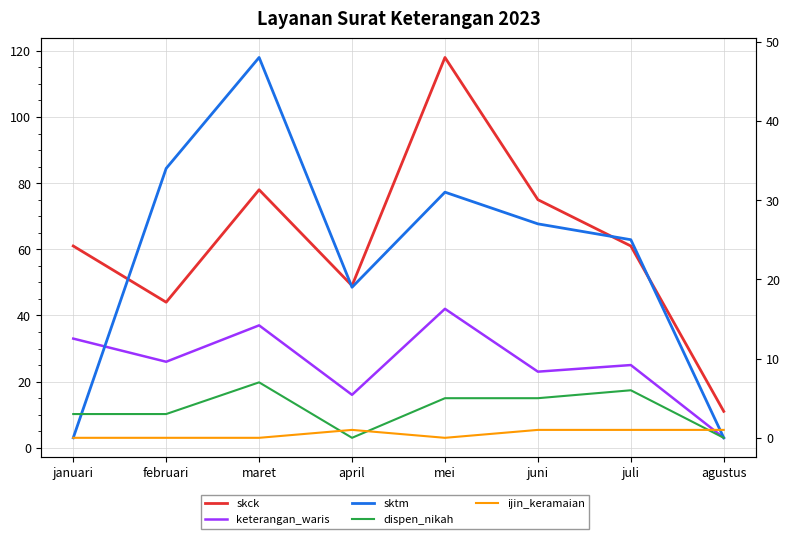

At which category is the sum across all series the highest?

mei